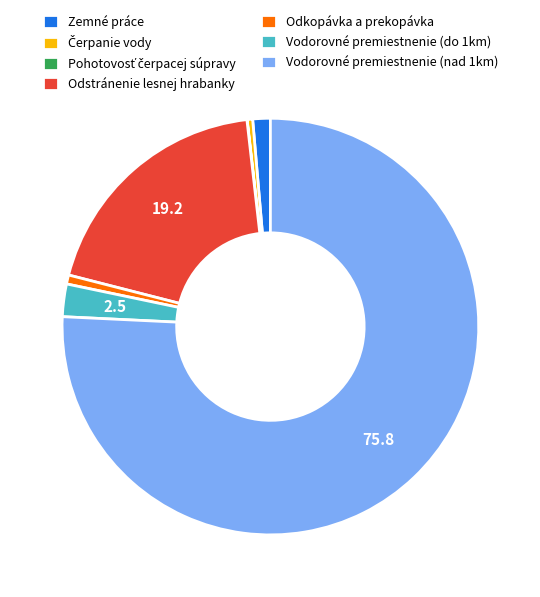

Which slice is the largest?

Vodorovné premiestnenie (nad 1km)